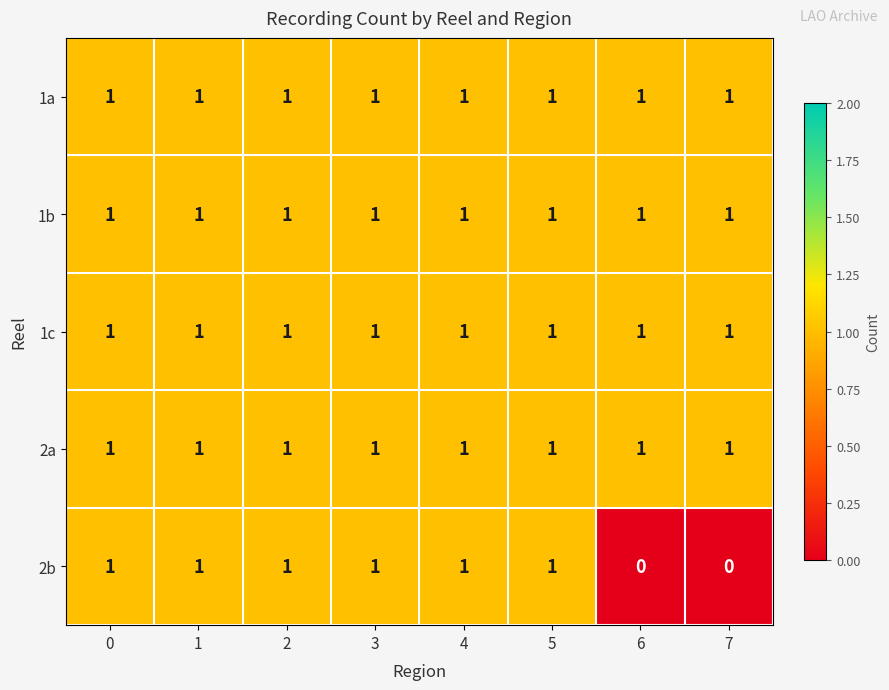

Which series has the widest spread of values?

2b